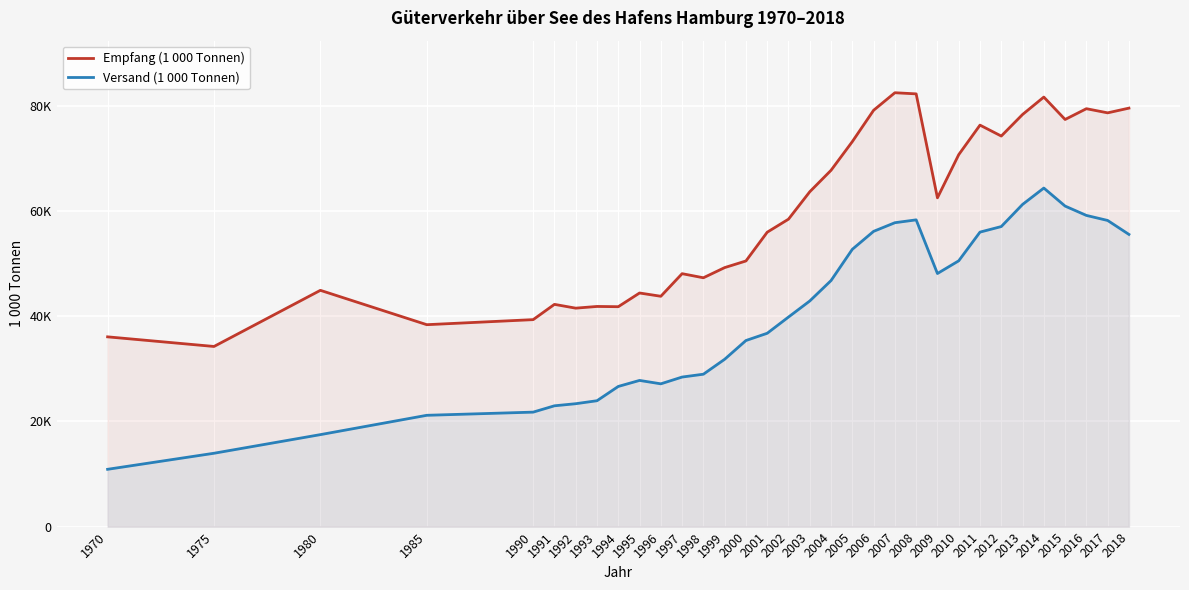

True or false: Versand (1 000 Tonnen) and Empfang (1 000 Tonnen) intersect in this chart.

False